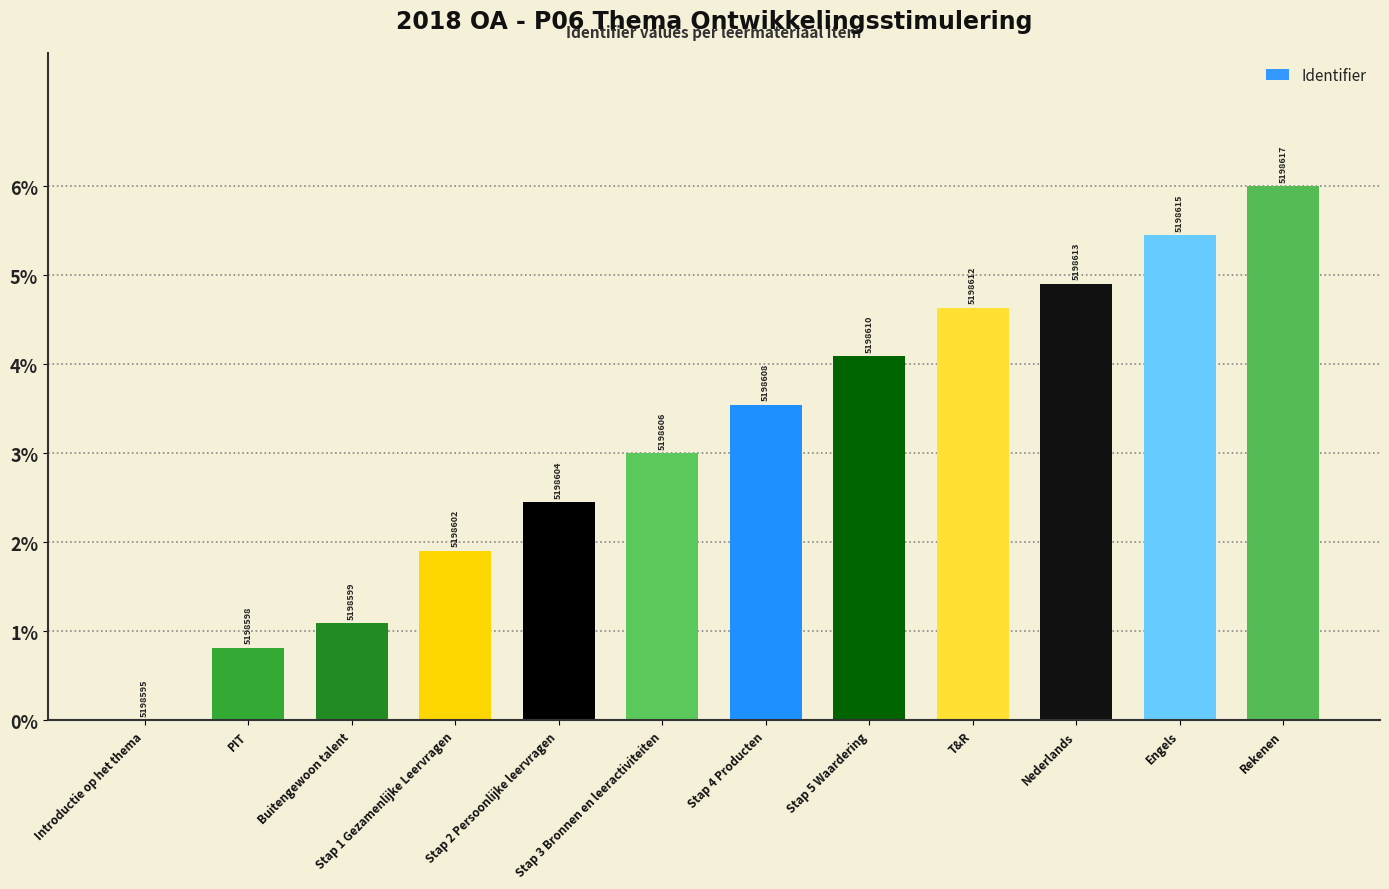

Reading left to right, extract all data points from this chart.

Introductie op het thema=0.0	PIT=0.8	Buitengewoon talent=1.1	Stap 1 Gezamenlijke Leervragen=1.9	Stap 2 Persoonlijke leervragen=2.5	Stap 3 Bronnen en leeractiviteiten=3.0	Stap 4 Producten=3.5	Stap 5 Waardering=4.1	T&R=4.6	Nederlands=4.9	Engels=5.5	Rekenen=6.0